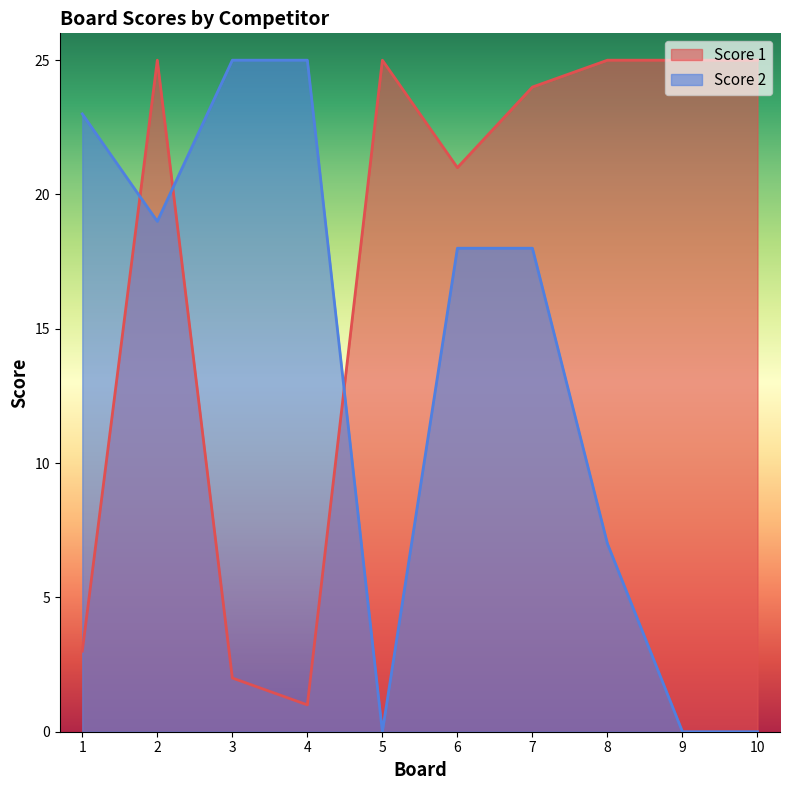

Does the chart have visible grid lines?

No